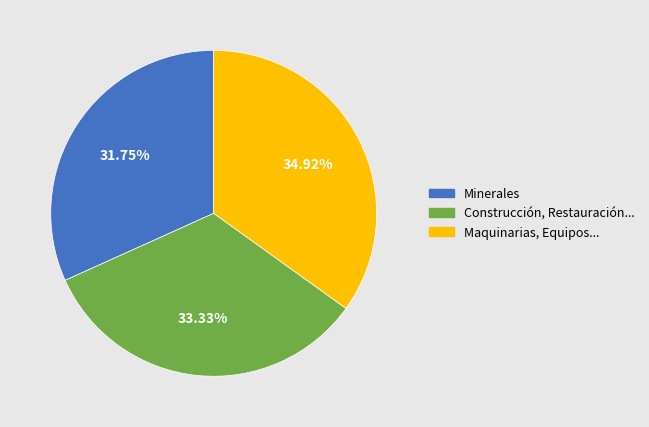

To the nearest percent, what is the difference between the largest and smallest slice percentages?

3%